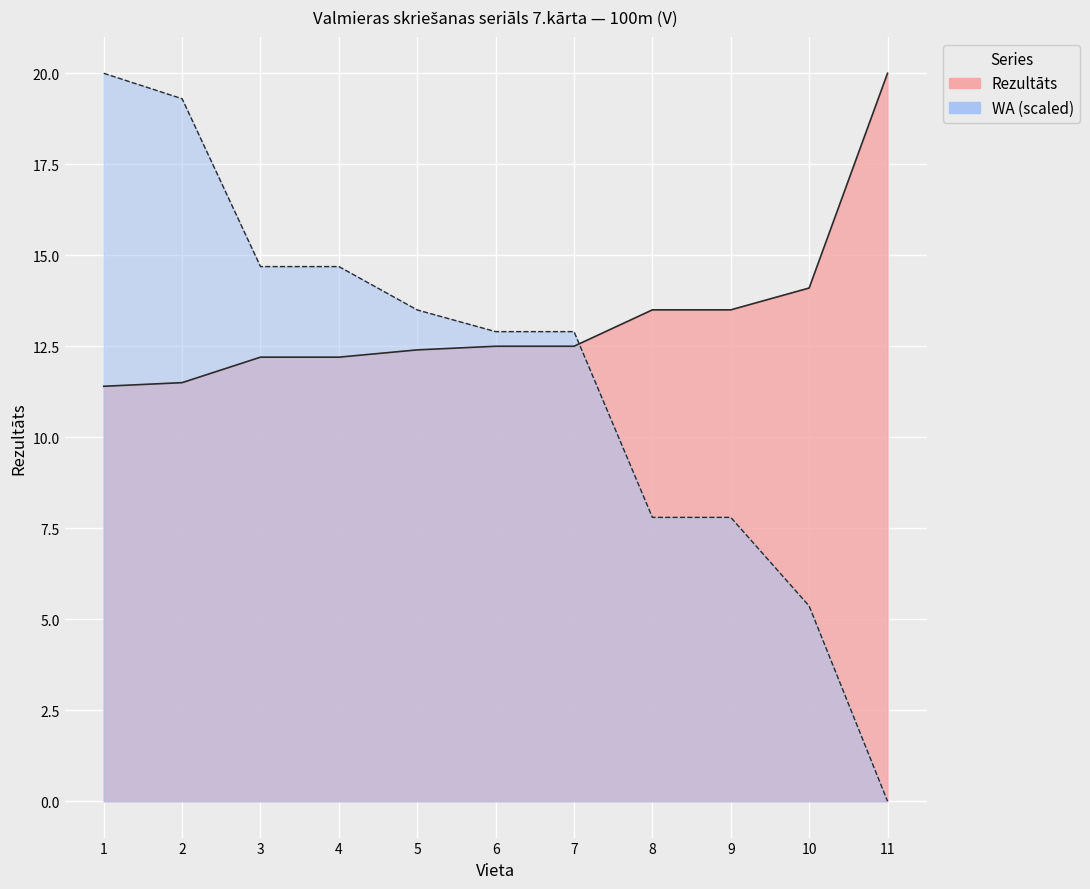

List the series in order of their overall mean, highest first.

Rezultāts, WA